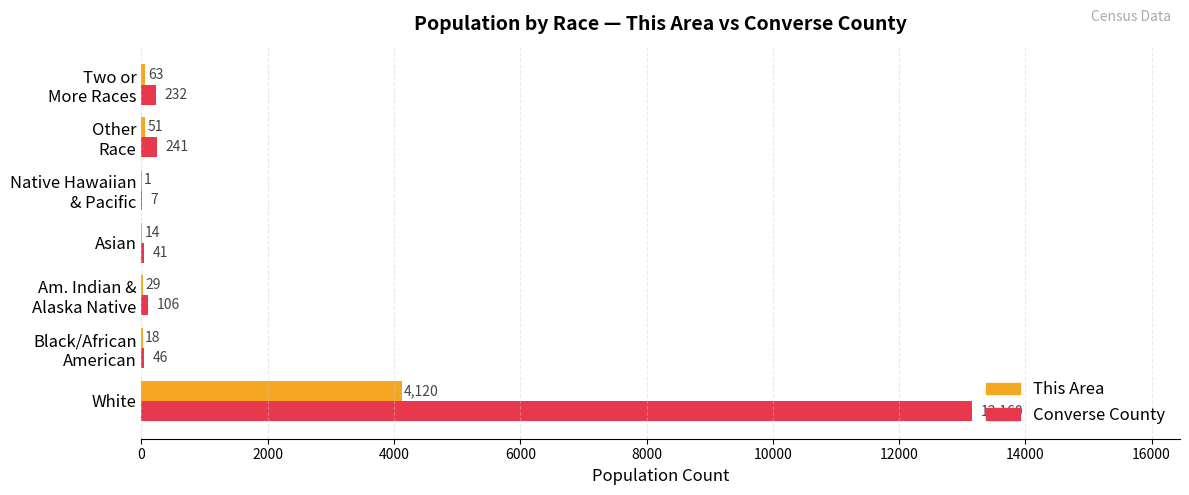

What is the sum of all This Area values?

4296